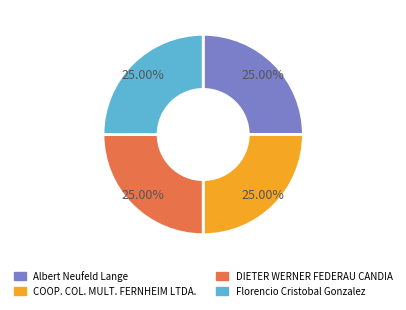

Does any single category account for the majority?

No